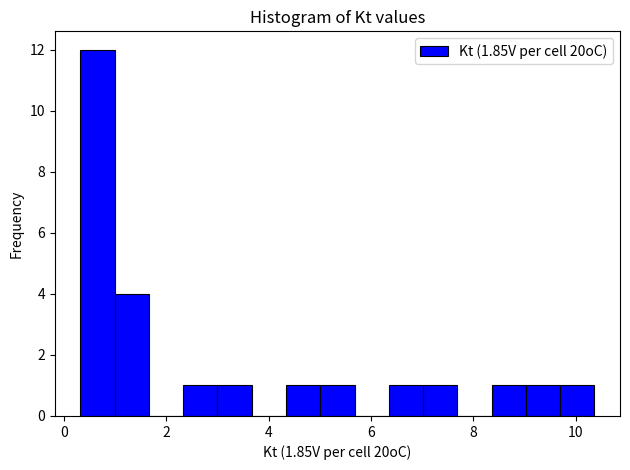

Read against the x-axis, roughly where is the centre of the tallest bar?

0.6